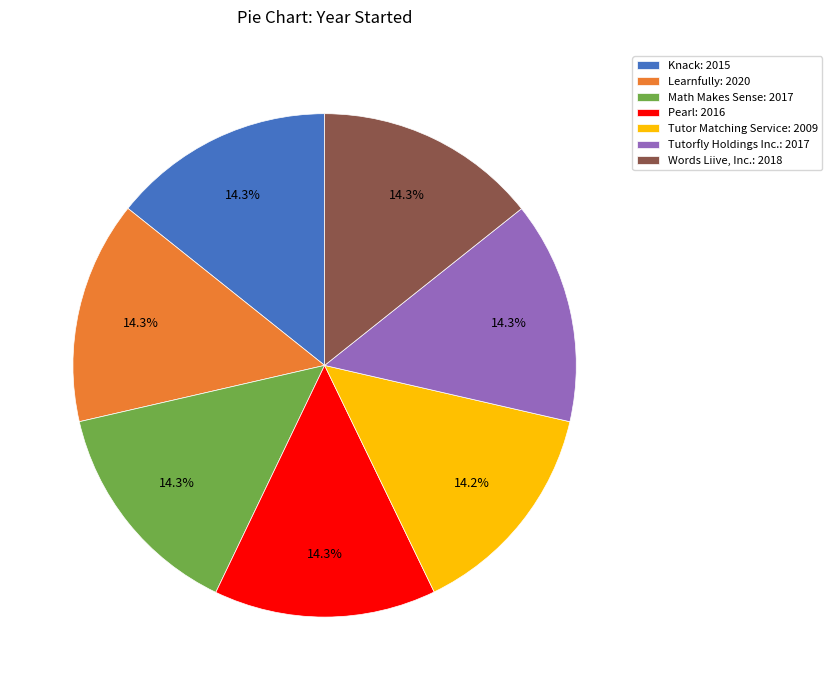

Count the number of slices in the pie.

7